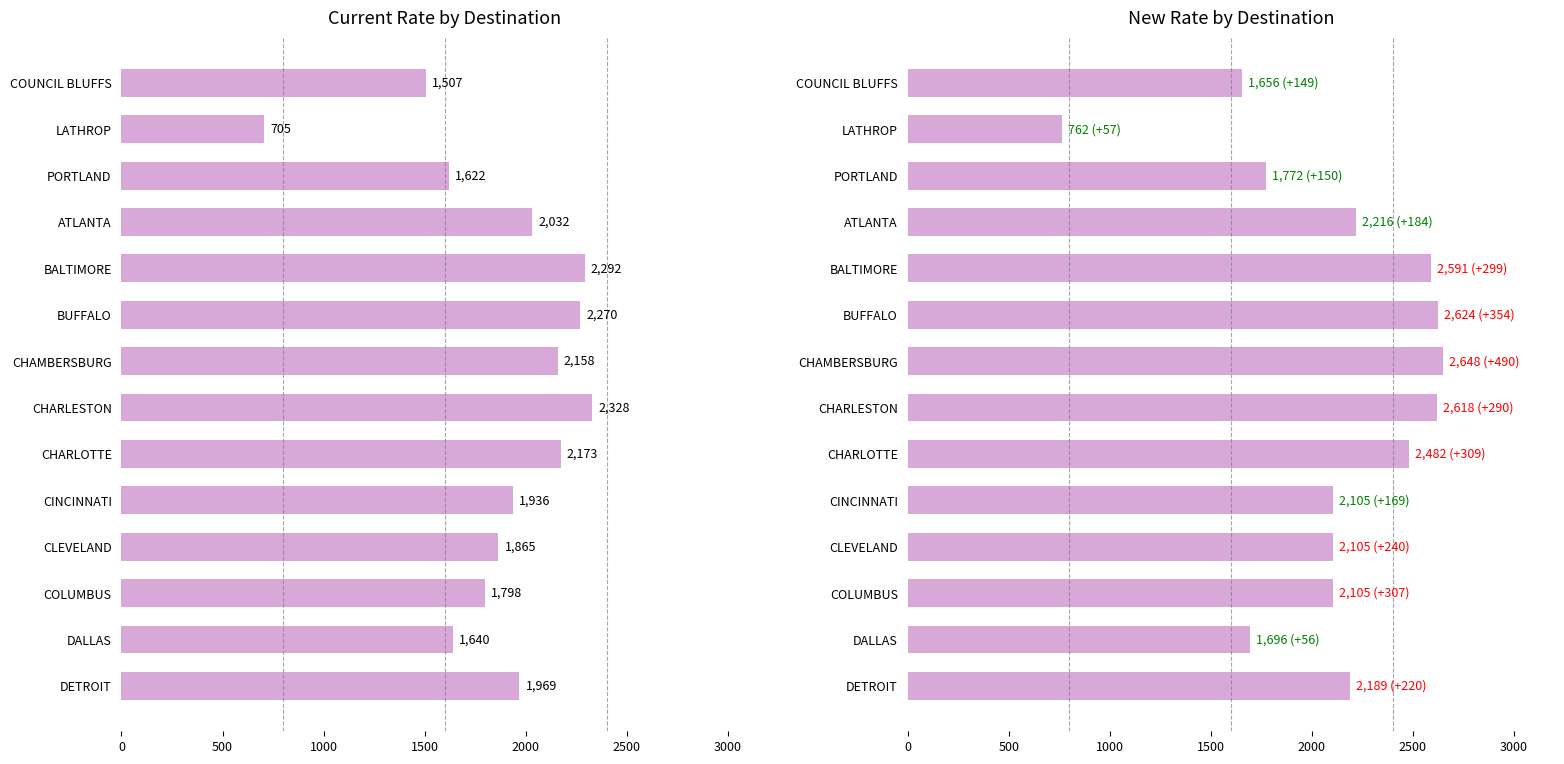

Is it true that New_Rate equals 438.4 at PORTLAND?

False